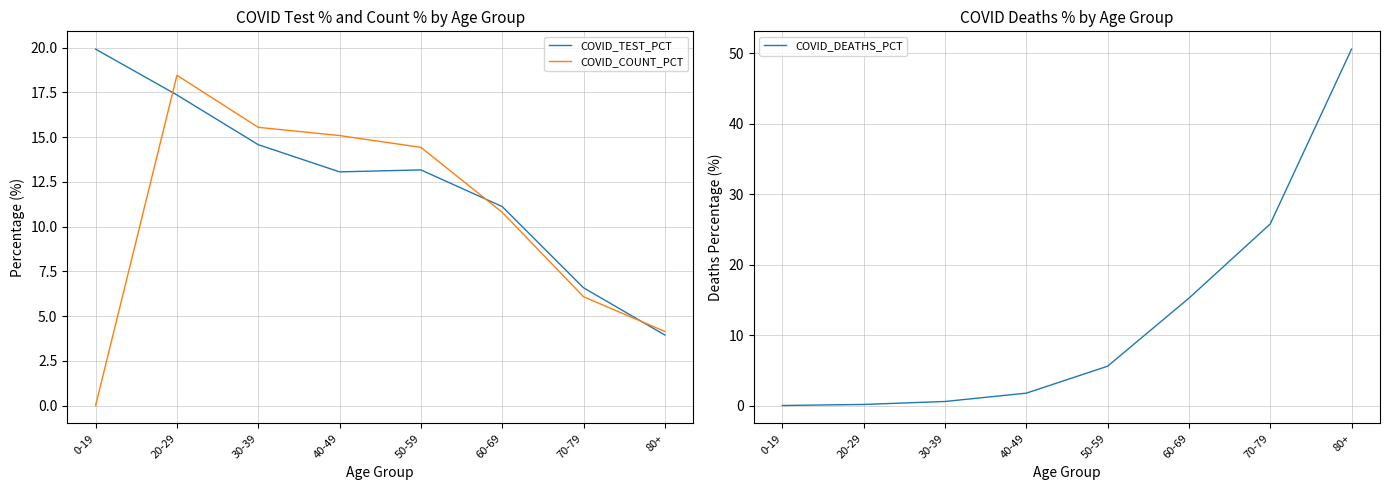

What is the difference between the second highest and minimum values in the COVID_TEST_PCT series?

13.4